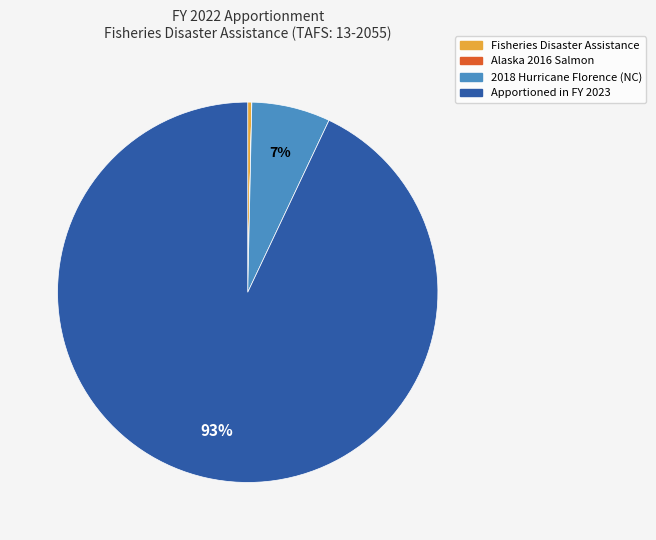

Which slice is the largest?

Apportioned in FY 2023